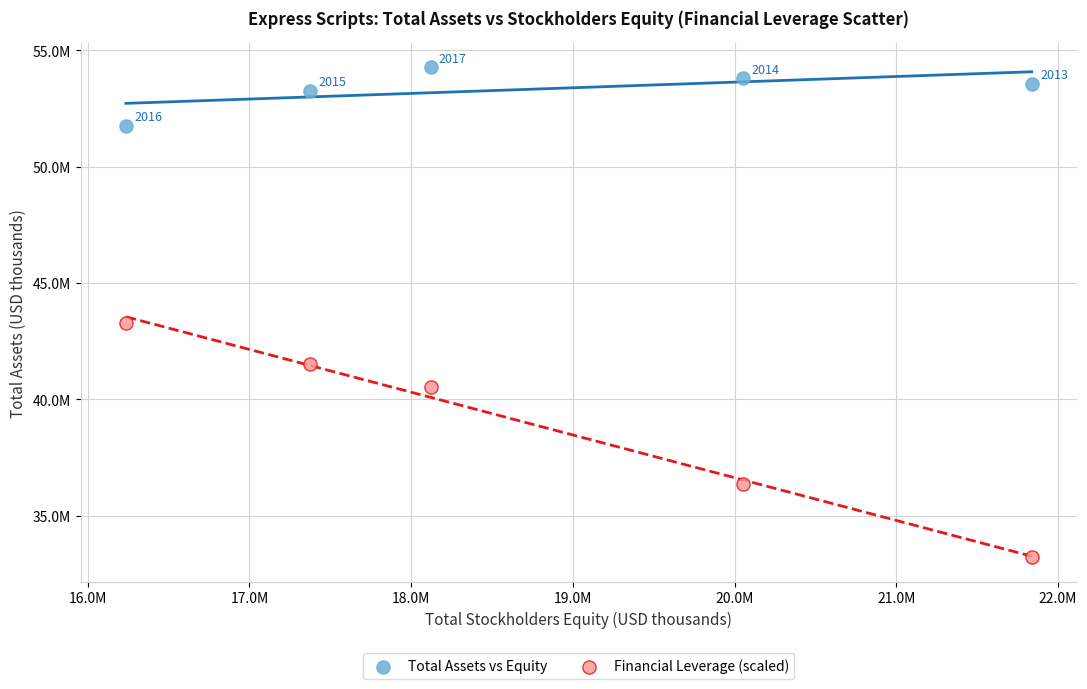

What are all the series names shown in the legend?

Total Assets vs Equity, Financial Leverage (scaled)